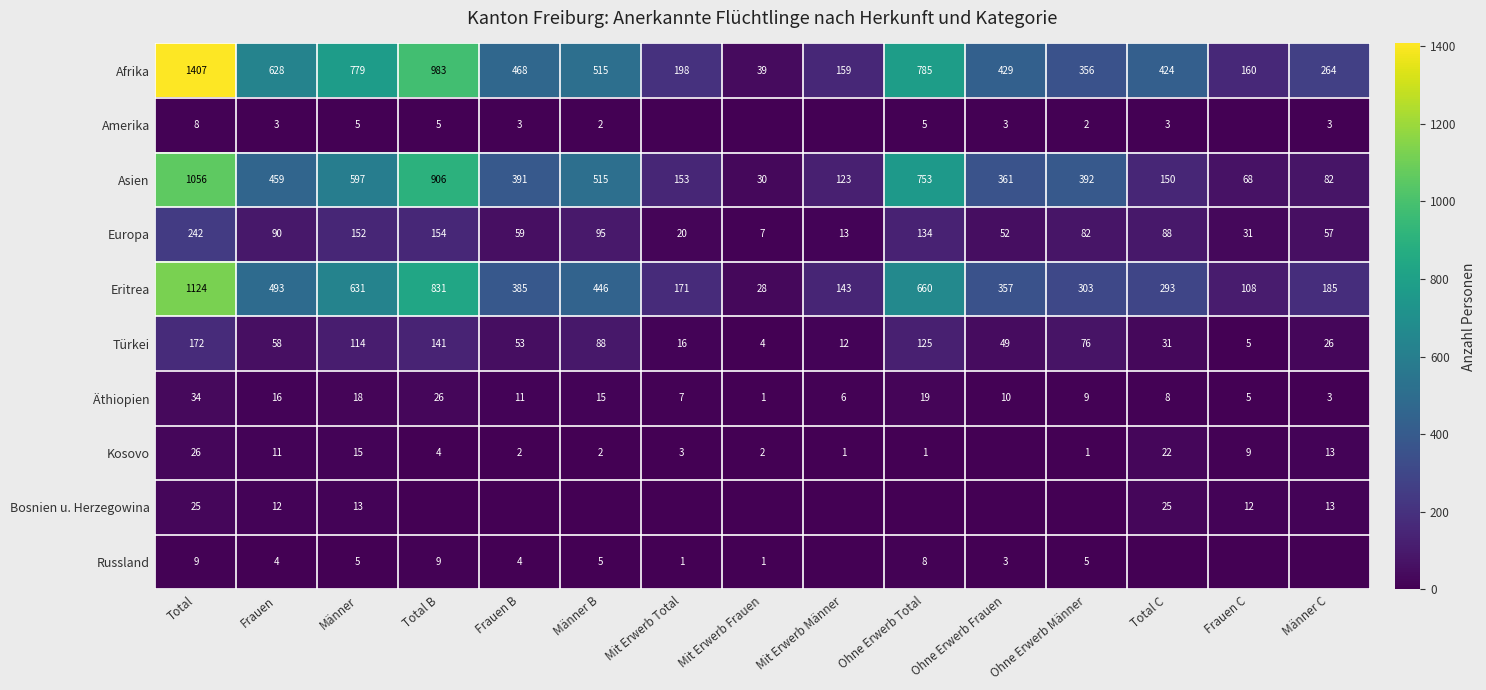

Is it true that Türkei equals 18 at Total C?

False